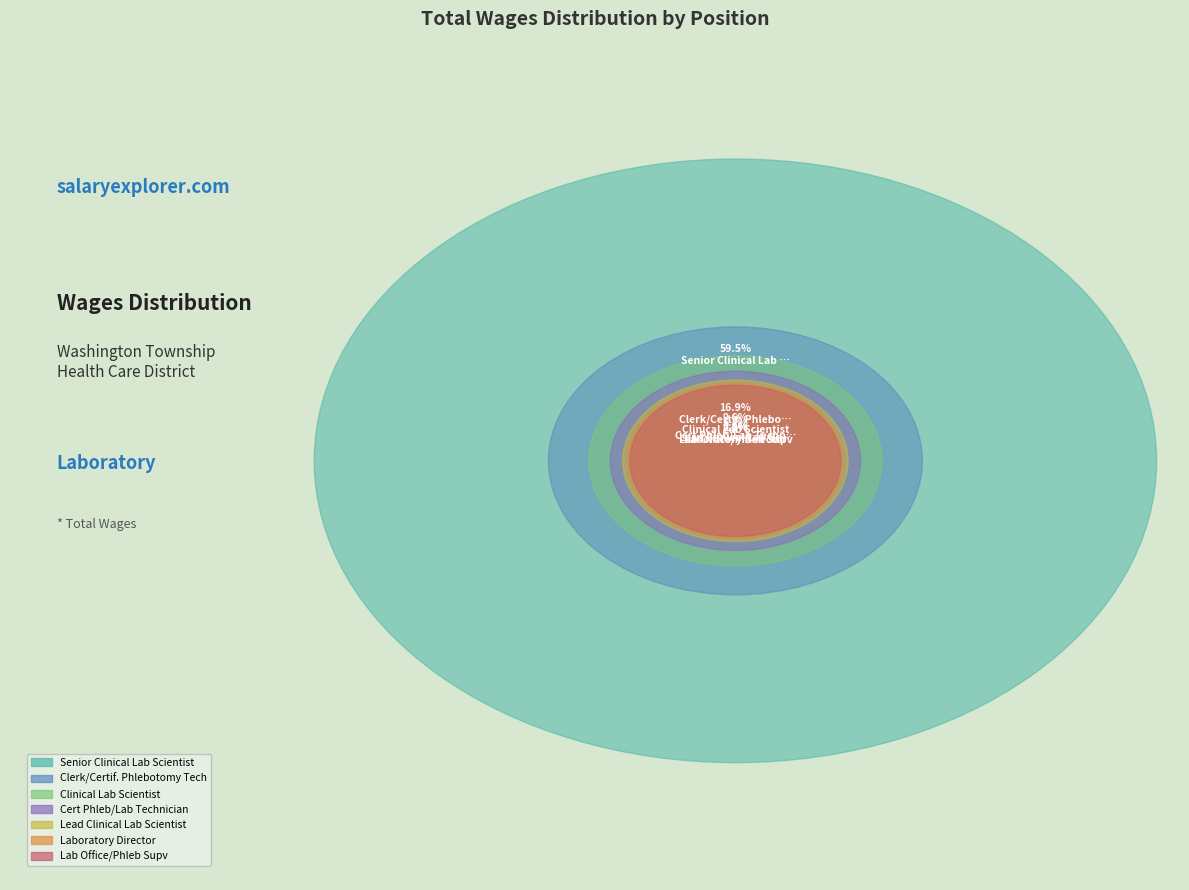

Count the number of slices in the pie.

7